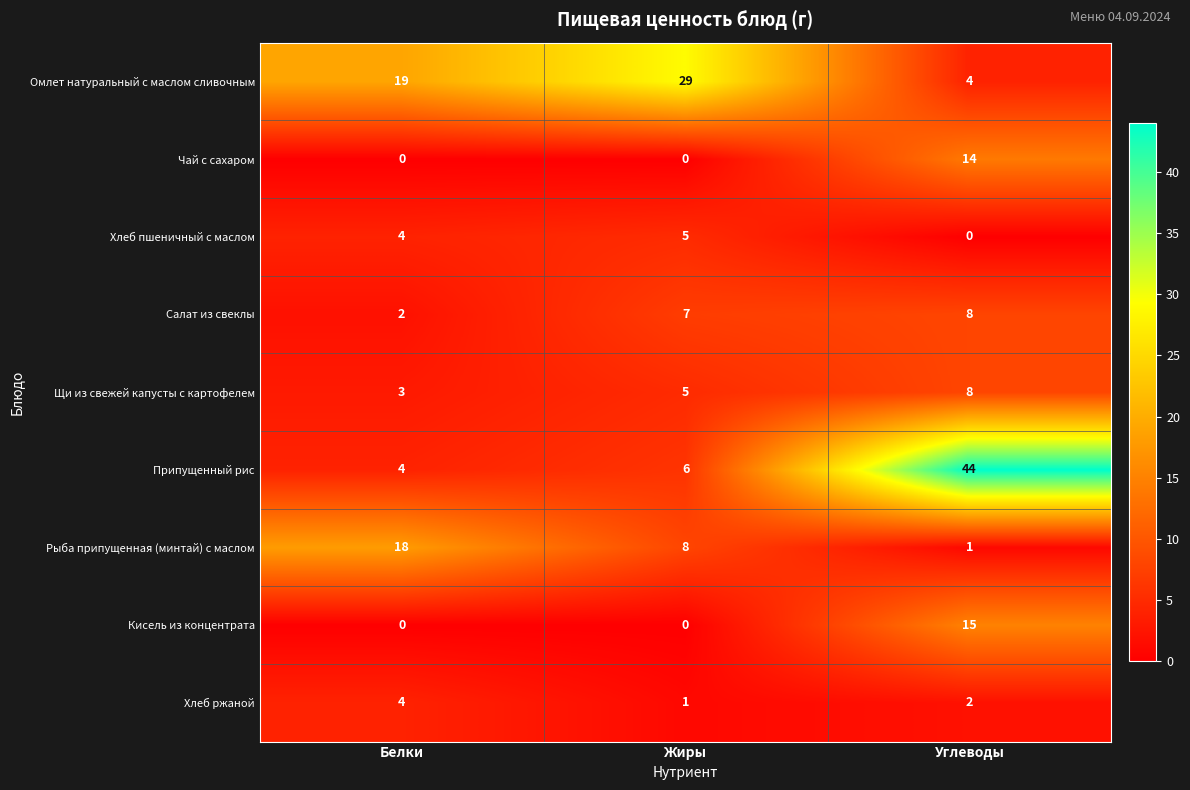

Is the value of Припущенный рис at Белки greater than the value of Рыба припущенная (минтай) с маслом at Жиры?

No